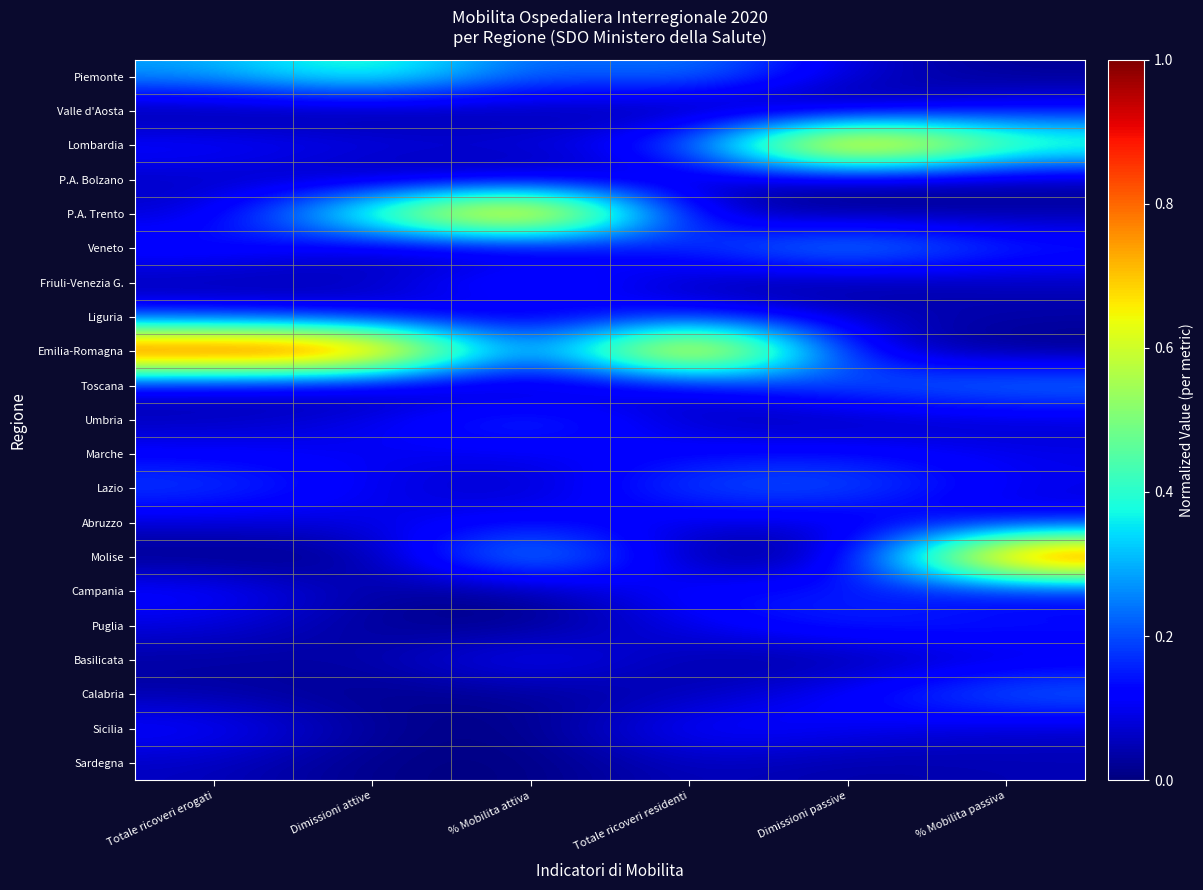

Which category has the highest value across all series?

Dimissioni passive